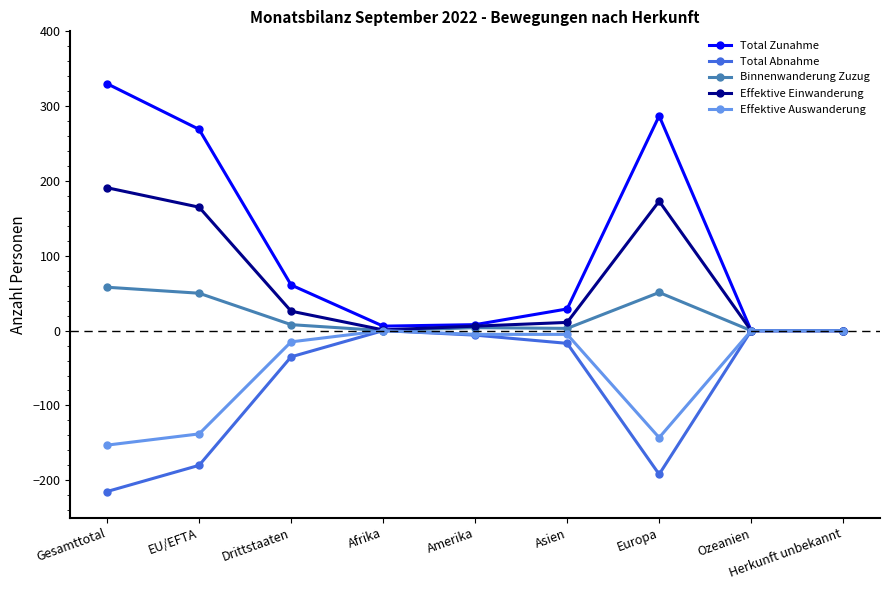

Rank the series at Europa from highest to lowest value.

Total Zunahme, Effektive Einwanderung, Binnenwanderung Zuzug, Effektive Auswanderung, Total Abnahme